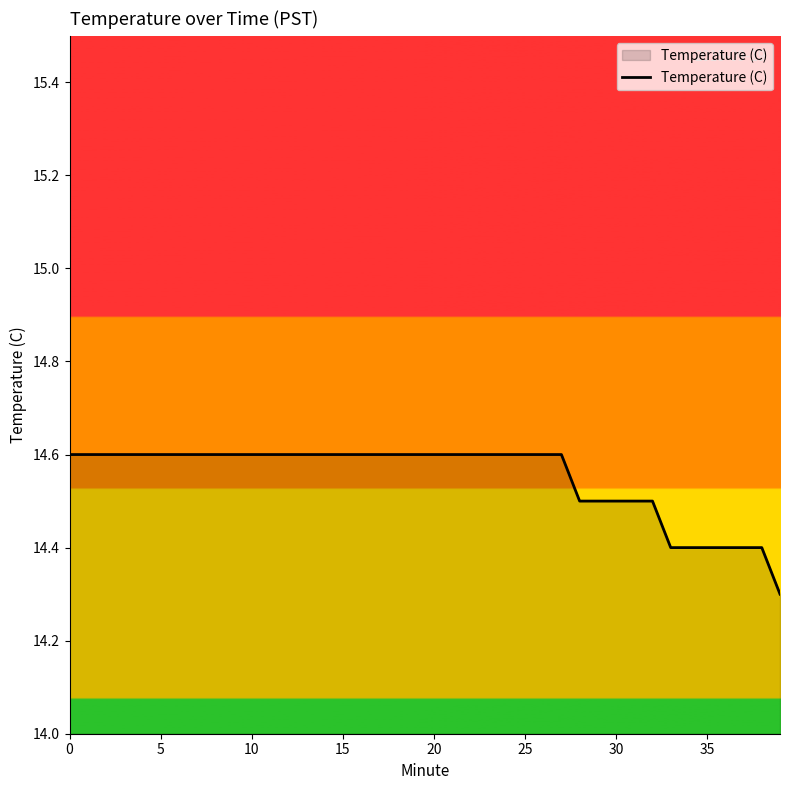

What is the difference between the maximum and minimum values?

0.3